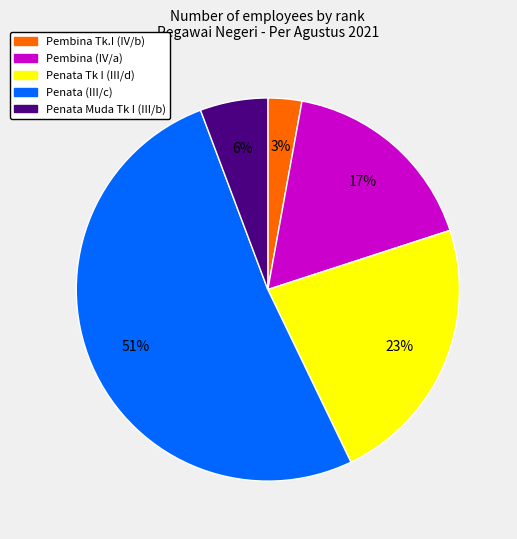

Is there any slice that represents more than half of the pie?

Yes